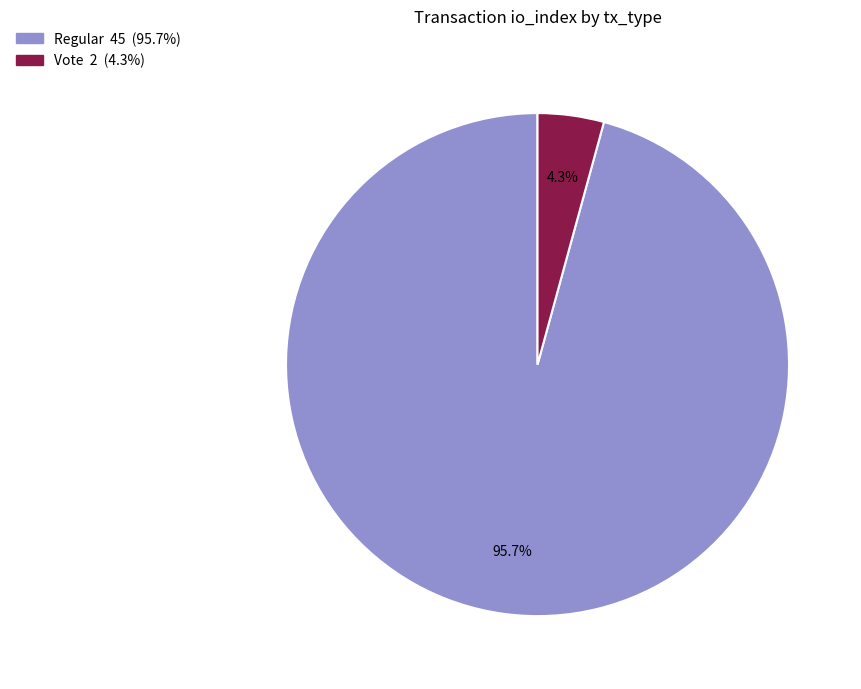

Rank the categories by value from highest to lowest.

Regular, Vote